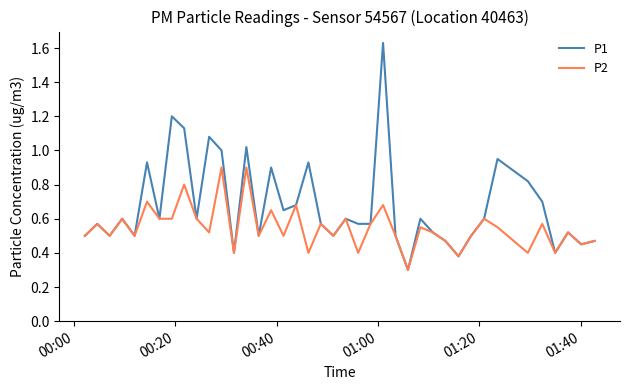

What is the minimum value shown in the chart?

0.3